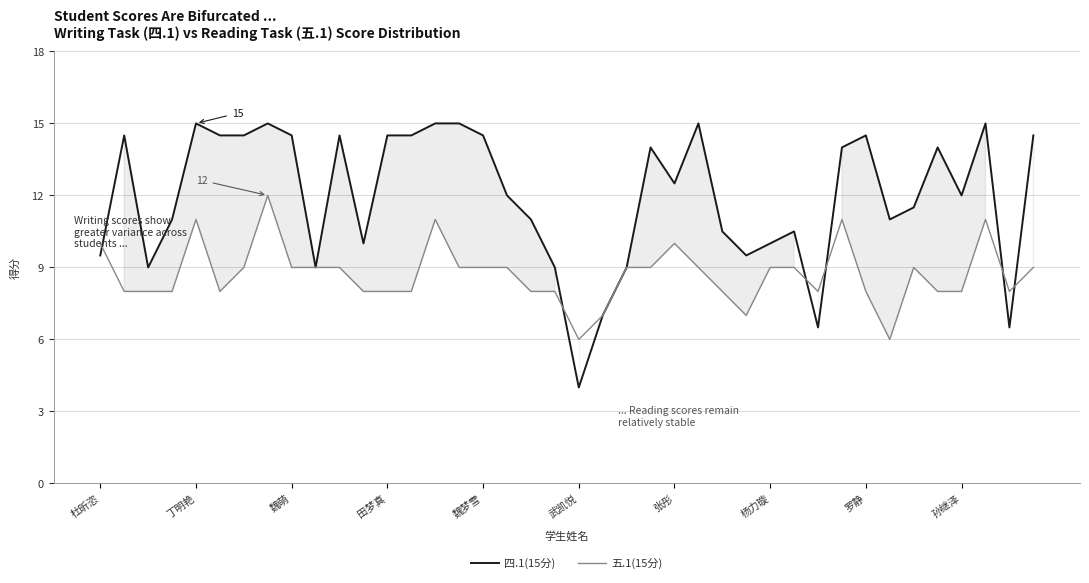

Which series has the largest total across all categories?

四.1(15分)